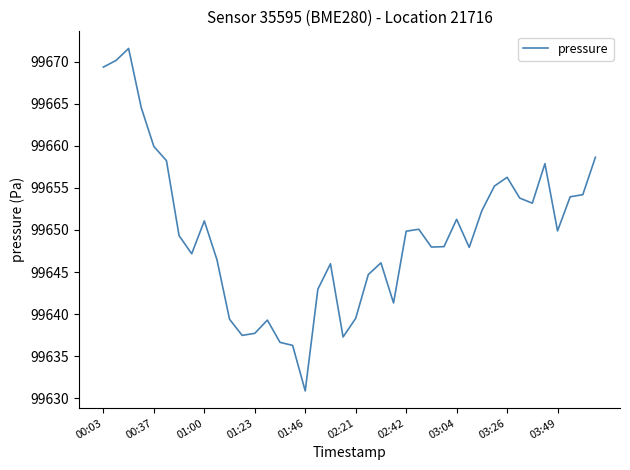

What is the smallest value displayed?

99630.9